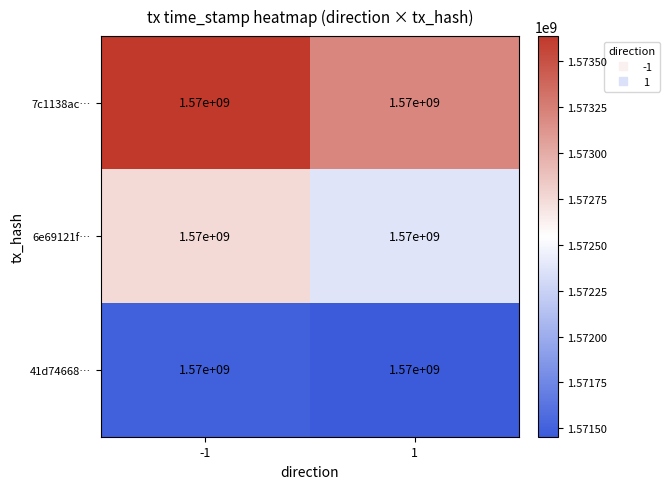

Between 1 and -1, which is larger?

-1